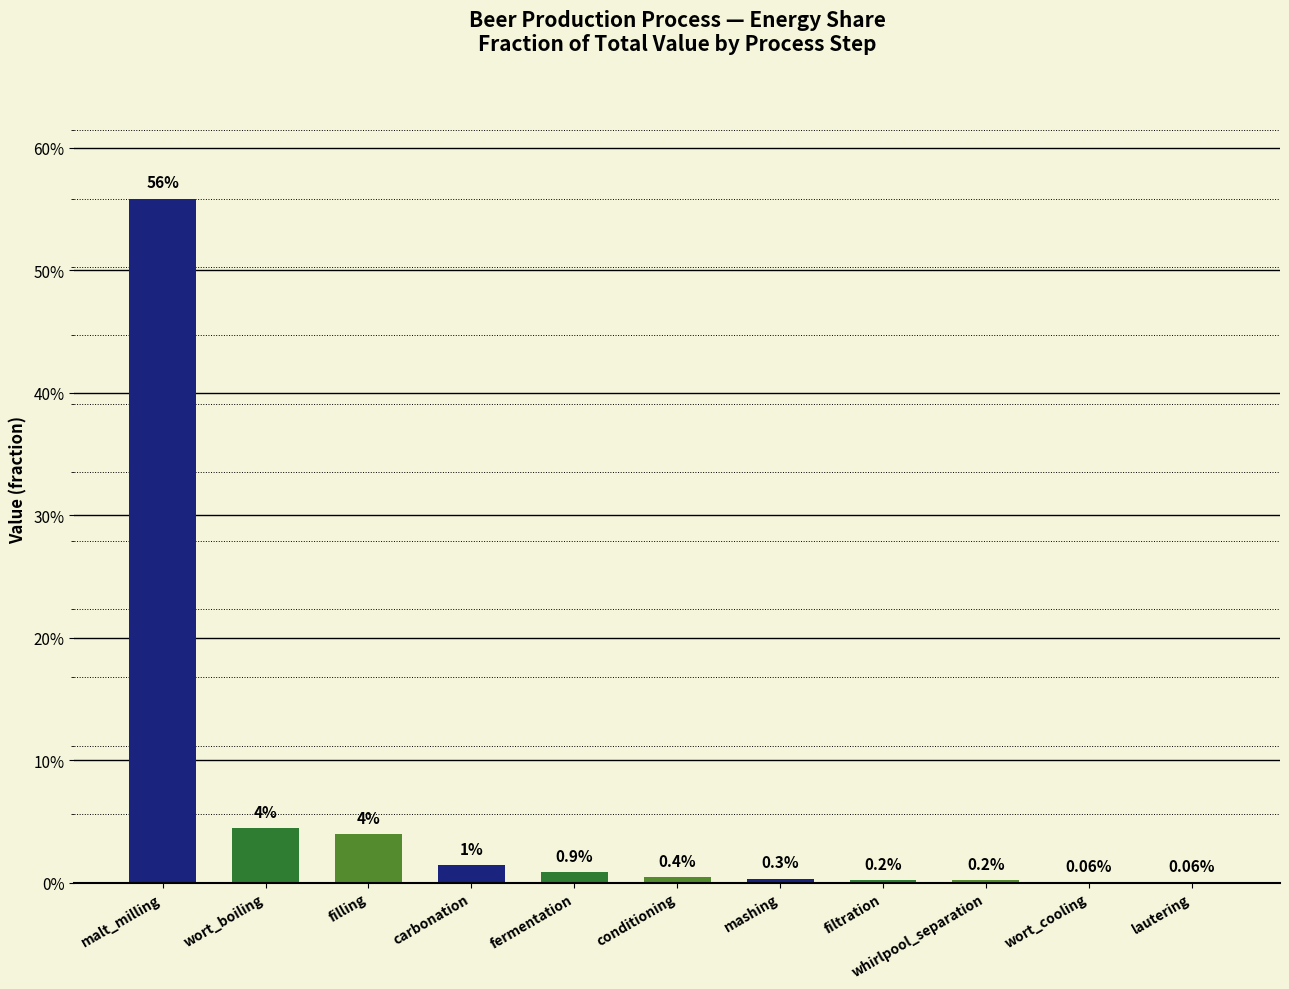

Which category has the lowest value across all series?

lautering